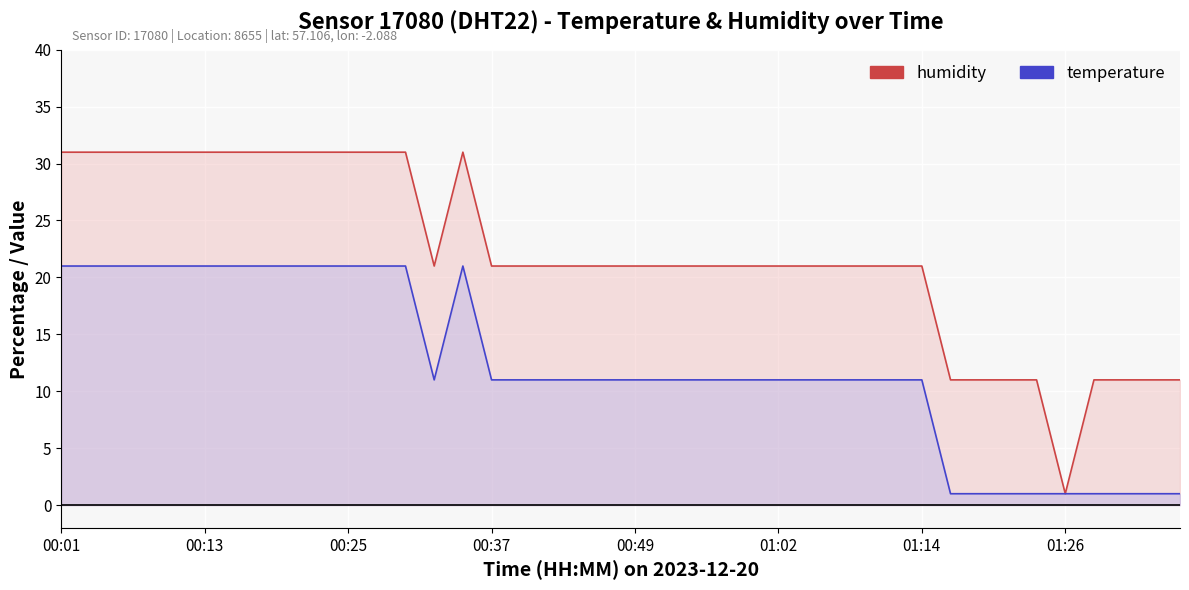

What is the difference between the maximum and minimum values in the humidity series?

30.0